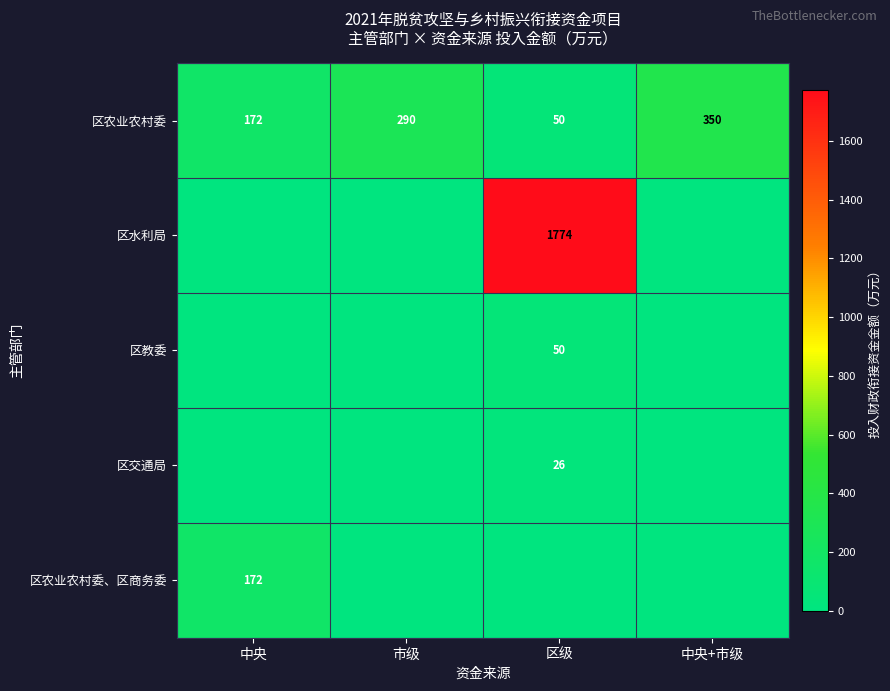

Is it true that 区水利局 equals 1774 at 区级?

True